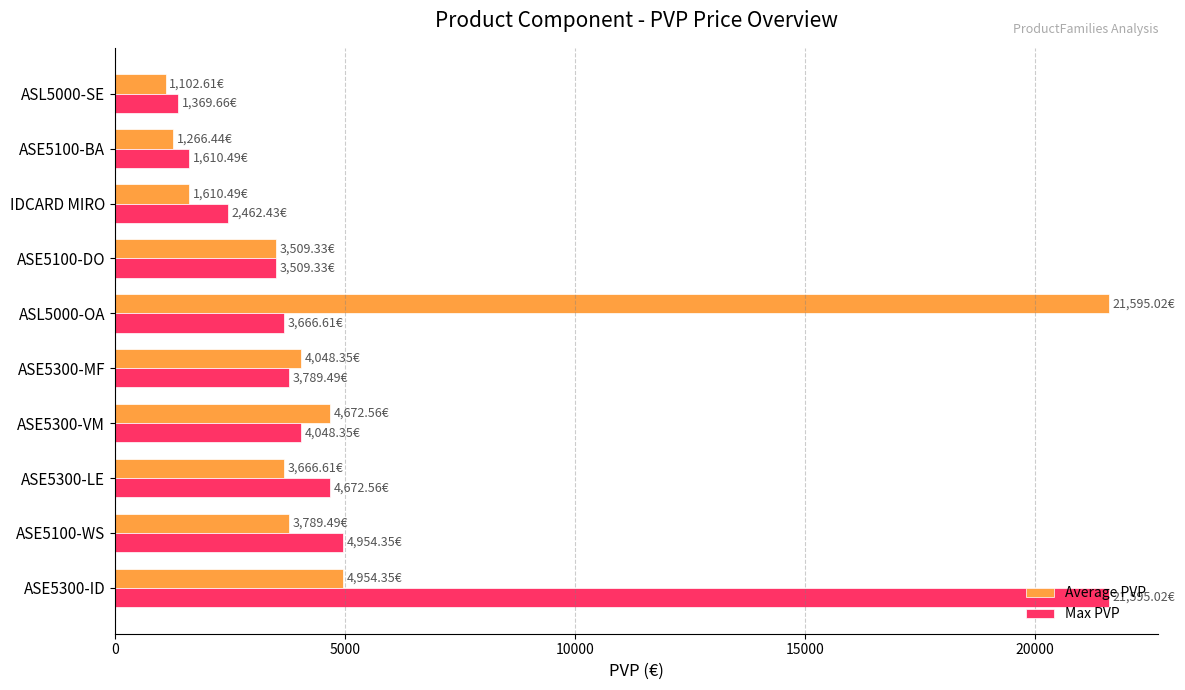

Count the number of categories in the chart.

10